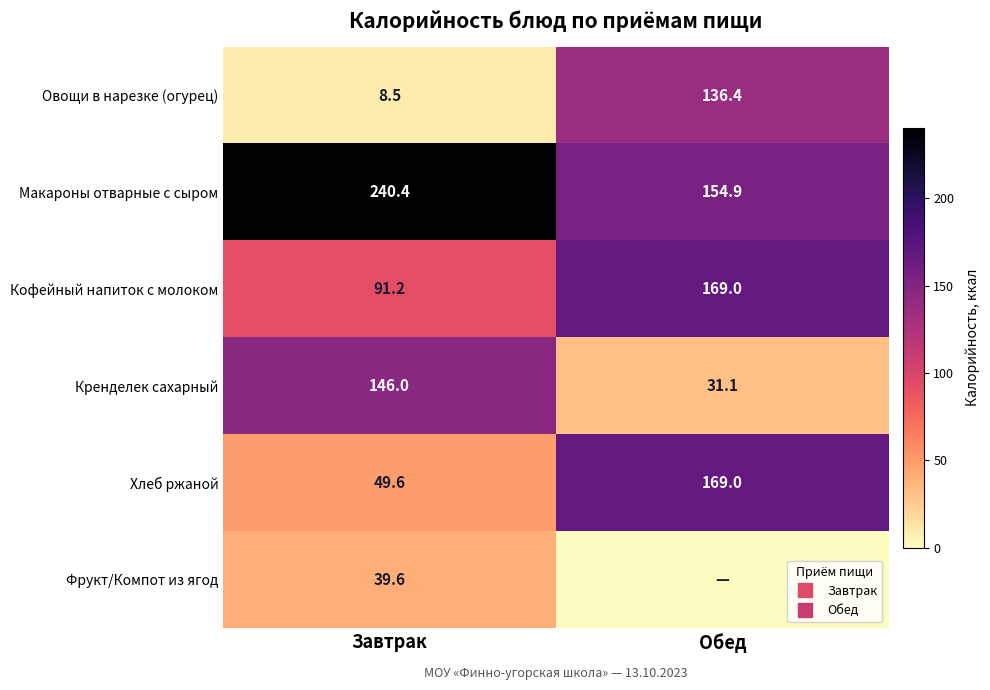

Between Обед and Завтрак, which is larger?

Обед